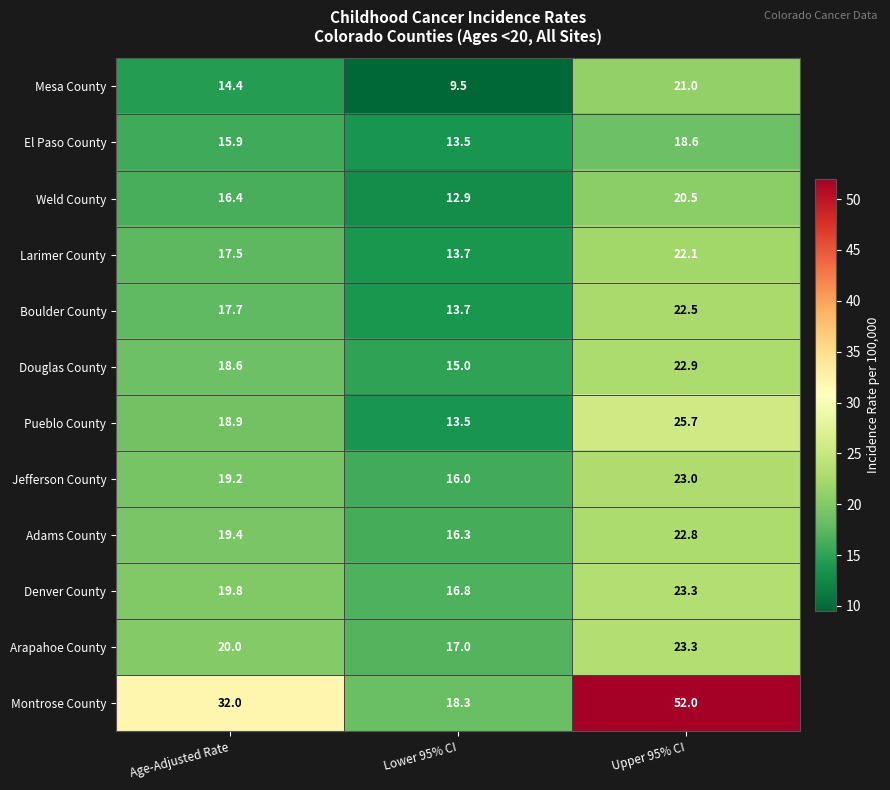

At which category is the sum across all series the highest?

Upper 95% CI